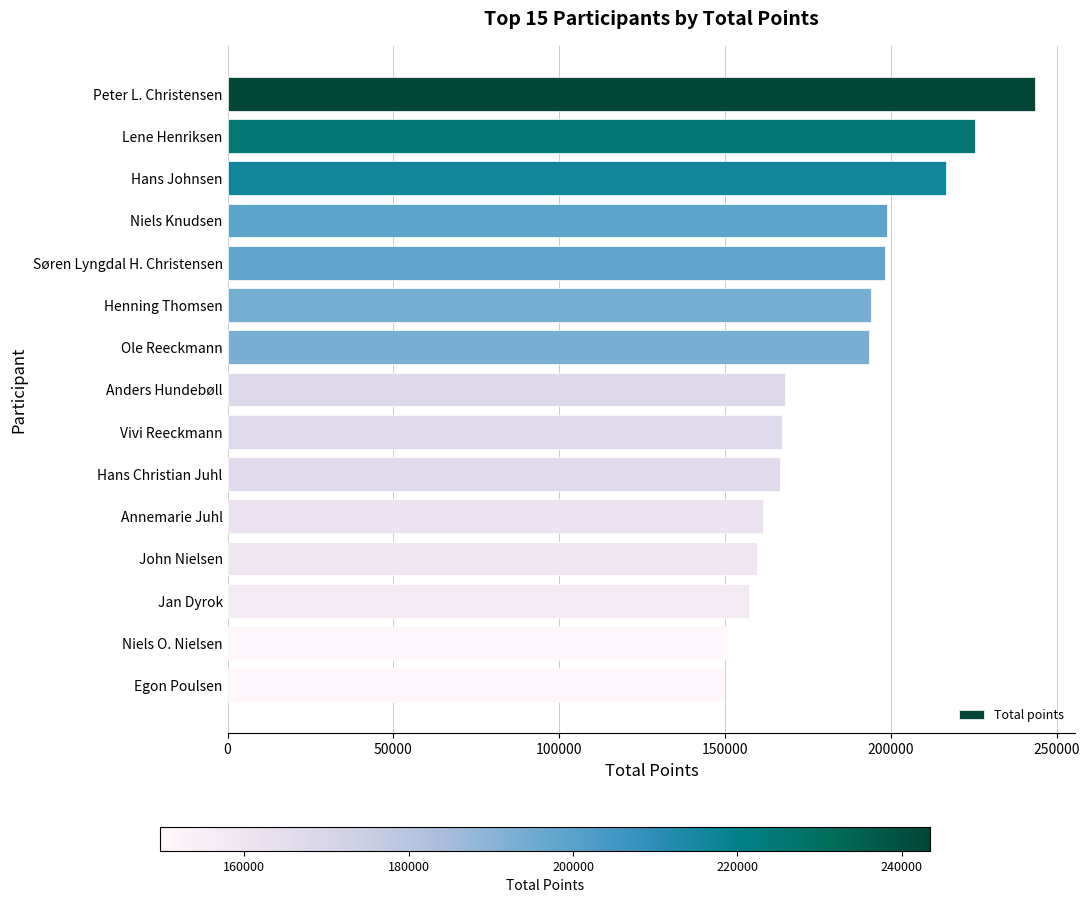

What is the average value?

183335.5